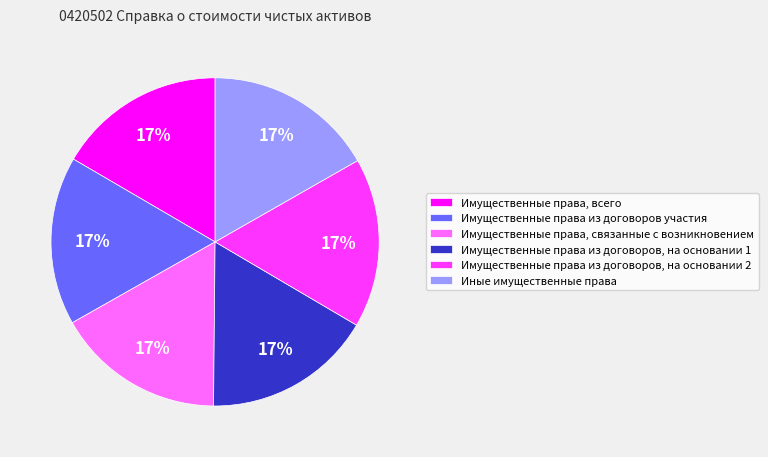

Do Имущественные права из договоров, на основании 2 and Имущественные права из договоров, на основании 1 together represent more than half of the pie?

No